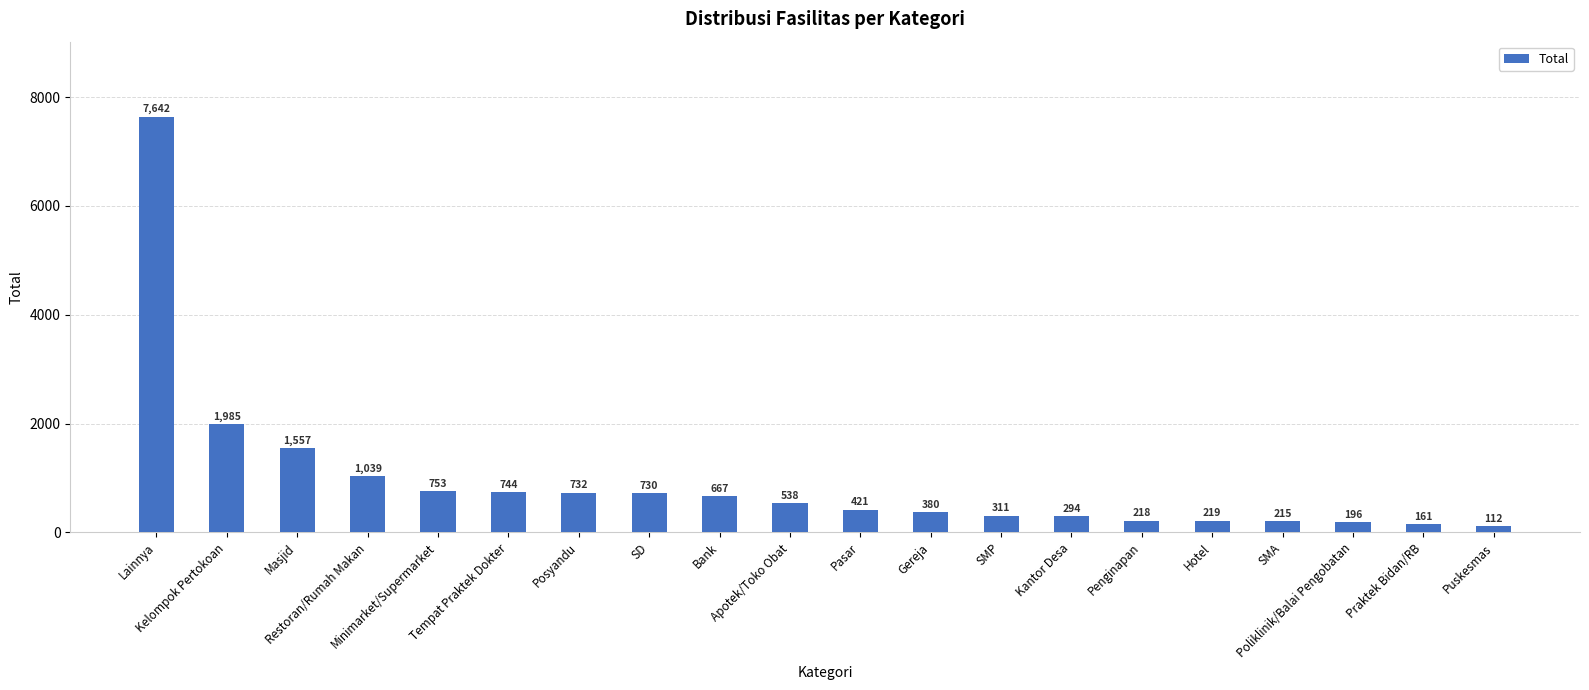

What is the difference between the values at SMP and Gereja?

69